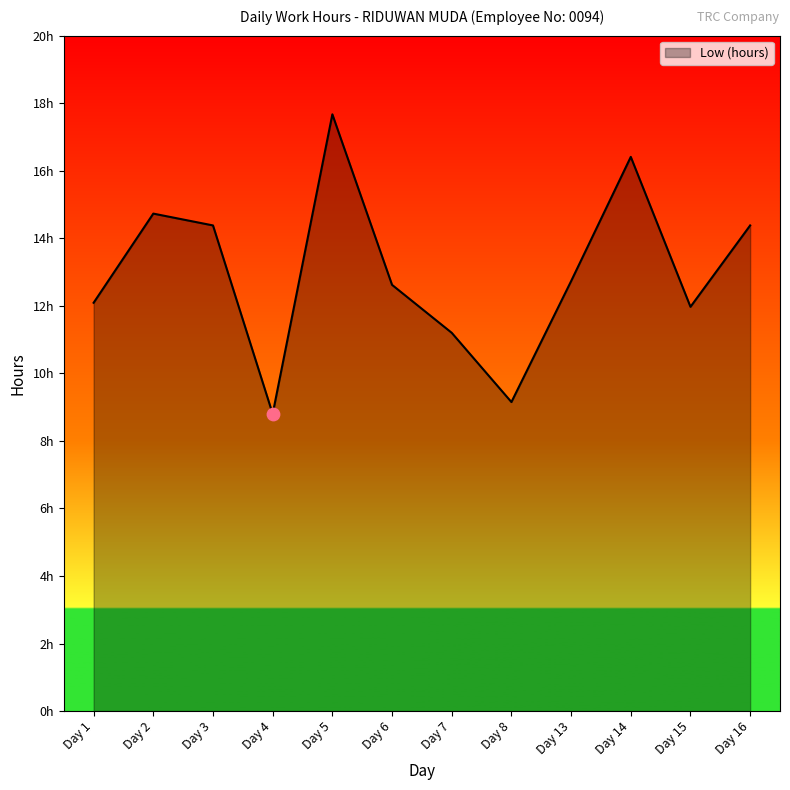

What is the ratio of the value at Day 5 to the value at Day 2?

1.2